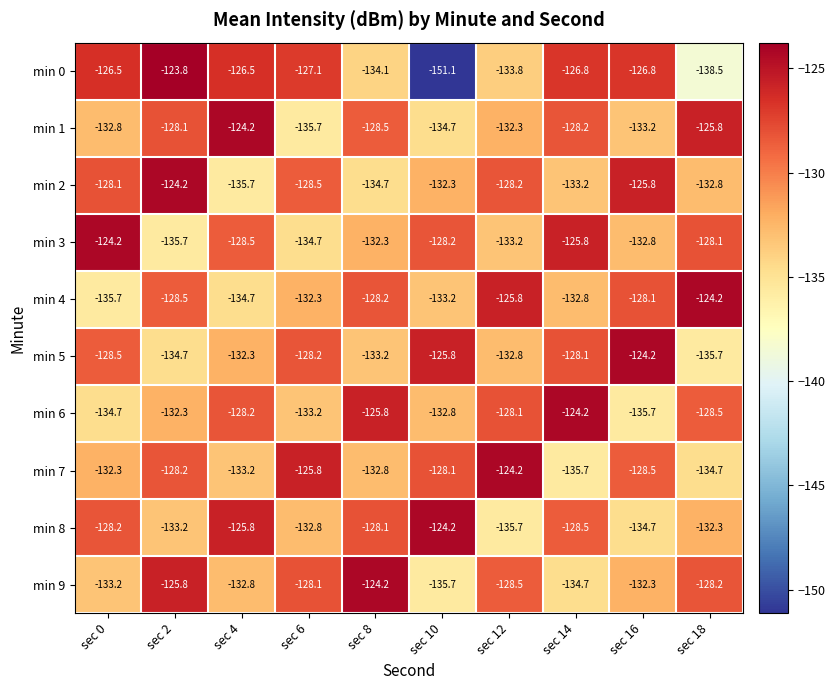

At which category does the chart reach its peak across all series?

sec 2